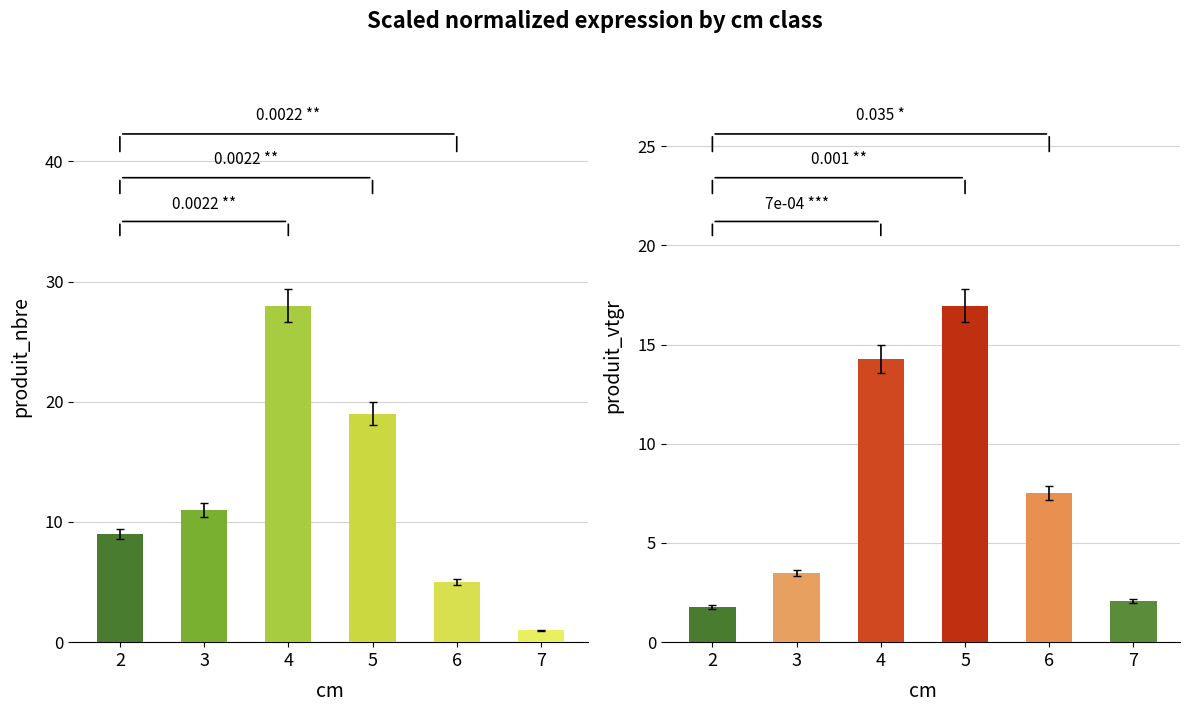

Between 5 and 4, which is larger?

4